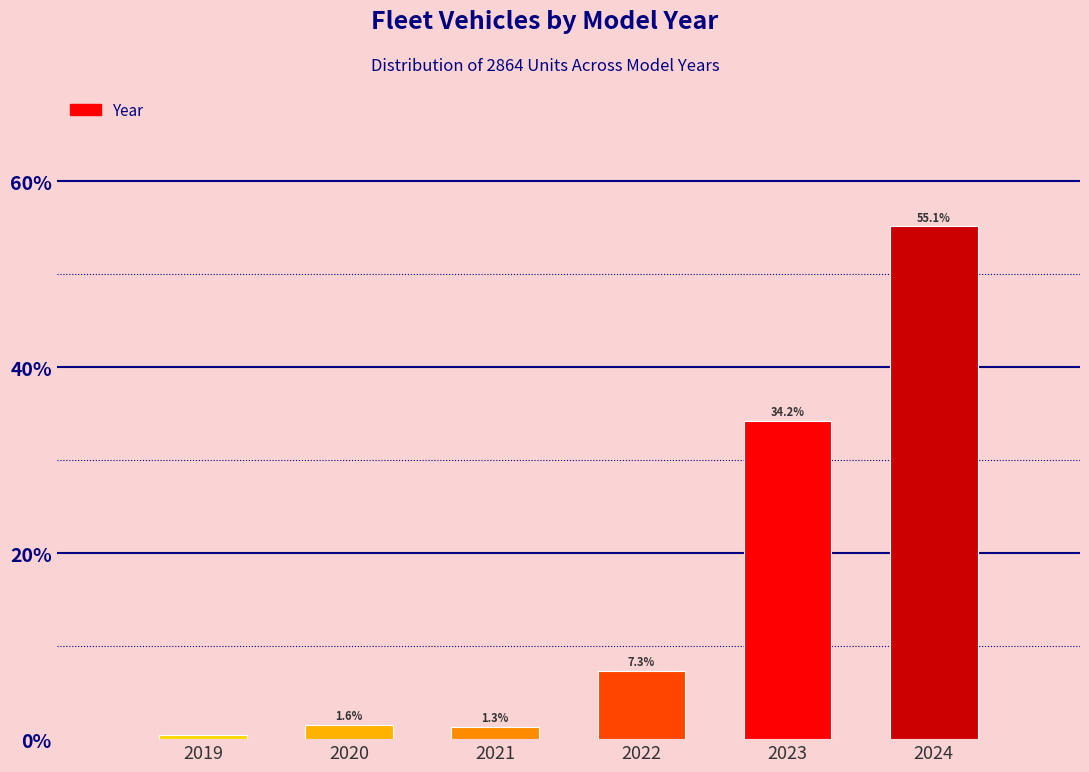

Which has a higher value, 2019 or 2023?

2023